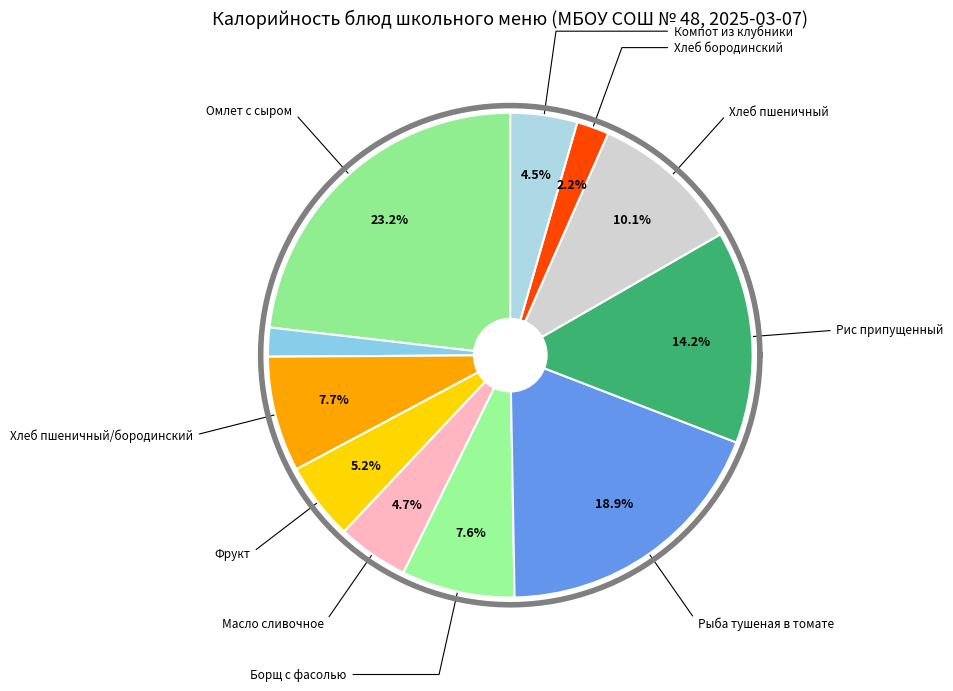

The Хлеб пшеничный slice represents 10% of the pie. True or false?

True